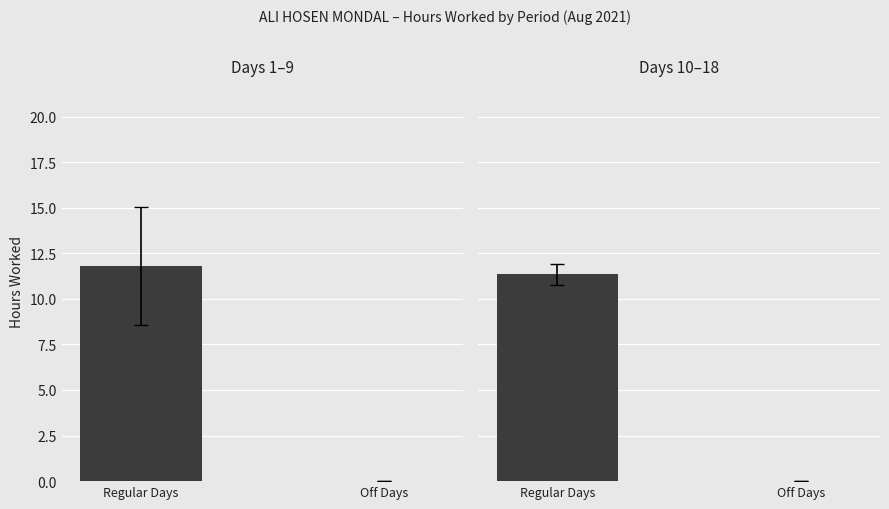

What is the average value?

5.7